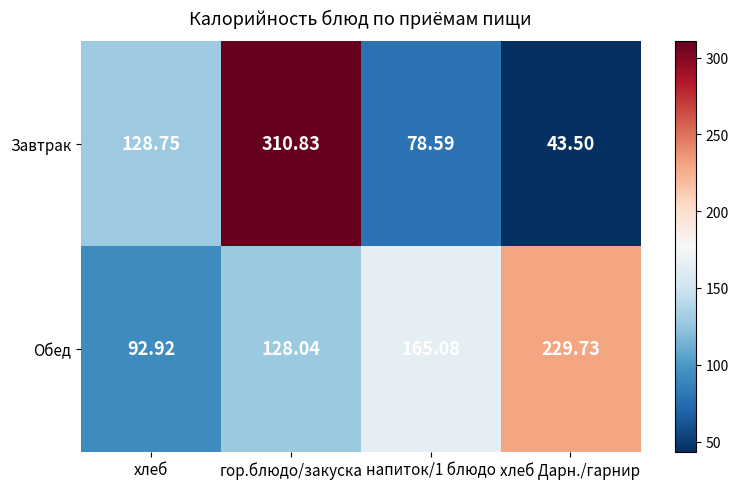

What is the minimum value shown in the chart?

43.5